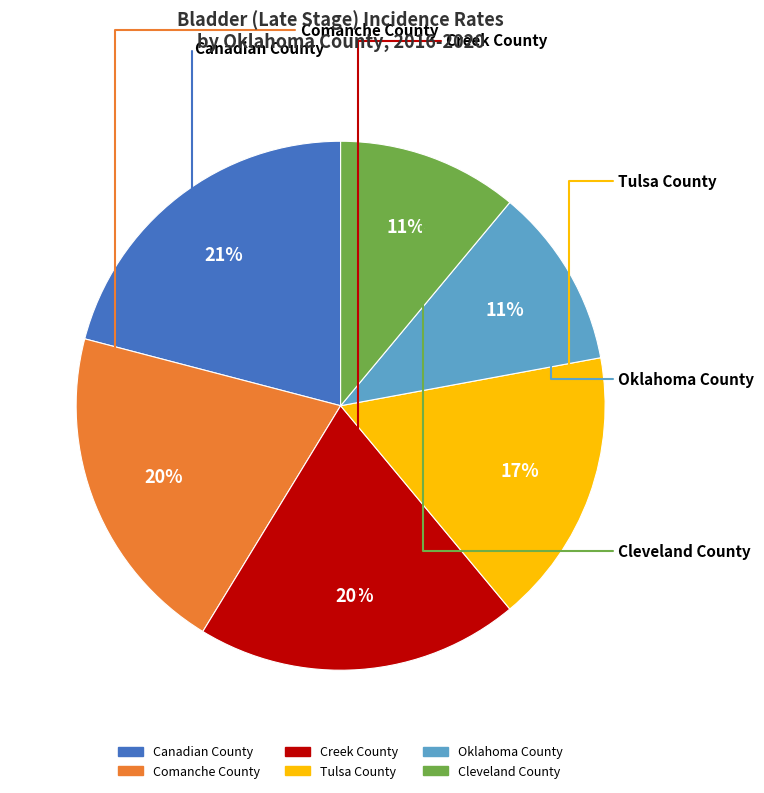

To the nearest percent, what is the difference between the Cleveland County and Canadian County slice percentages?

10%